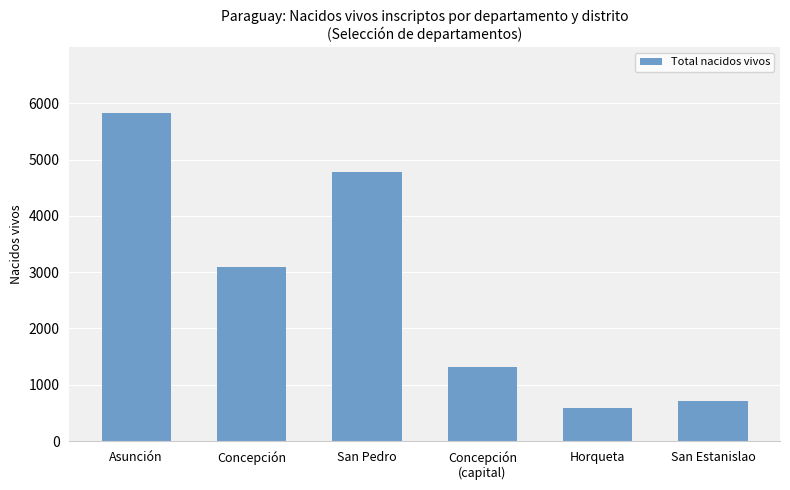

At which label does the data first exceed 3086?

Asunción